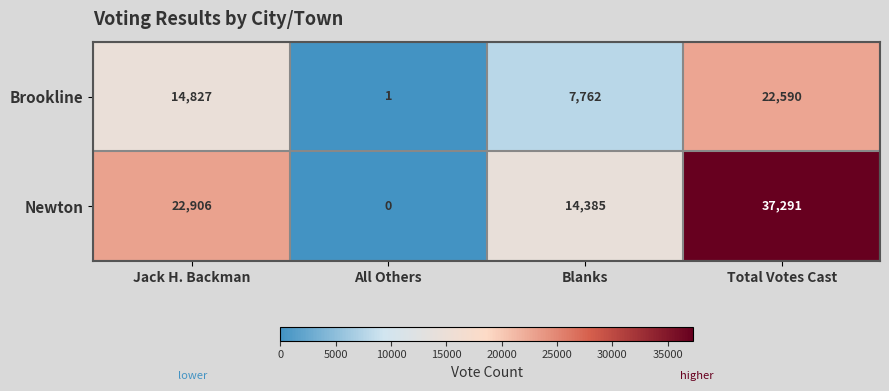

List the series in order of their overall mean, lowest first.

Brookline, Newton